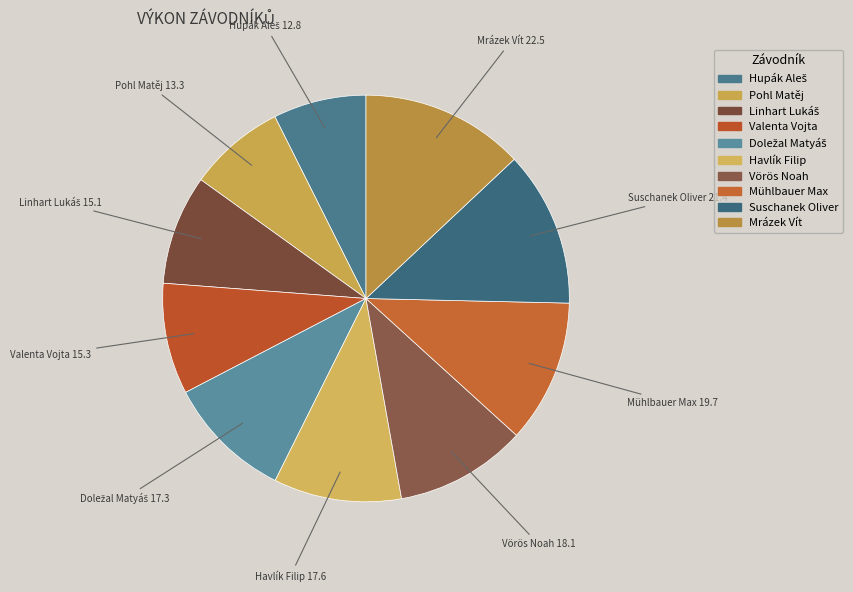

To the nearest percent, what is the combined percentage of Pohl Matěj and Havlík Filip?

18%